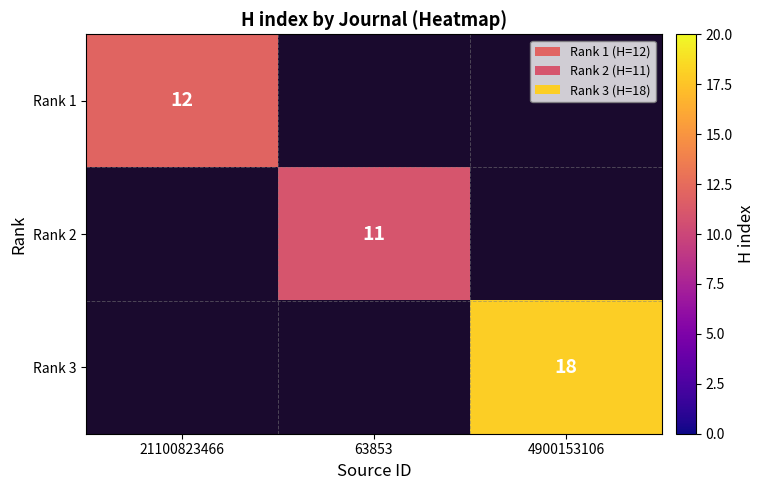

The value of Rank 2 at 63853 is 6. True or false?

False